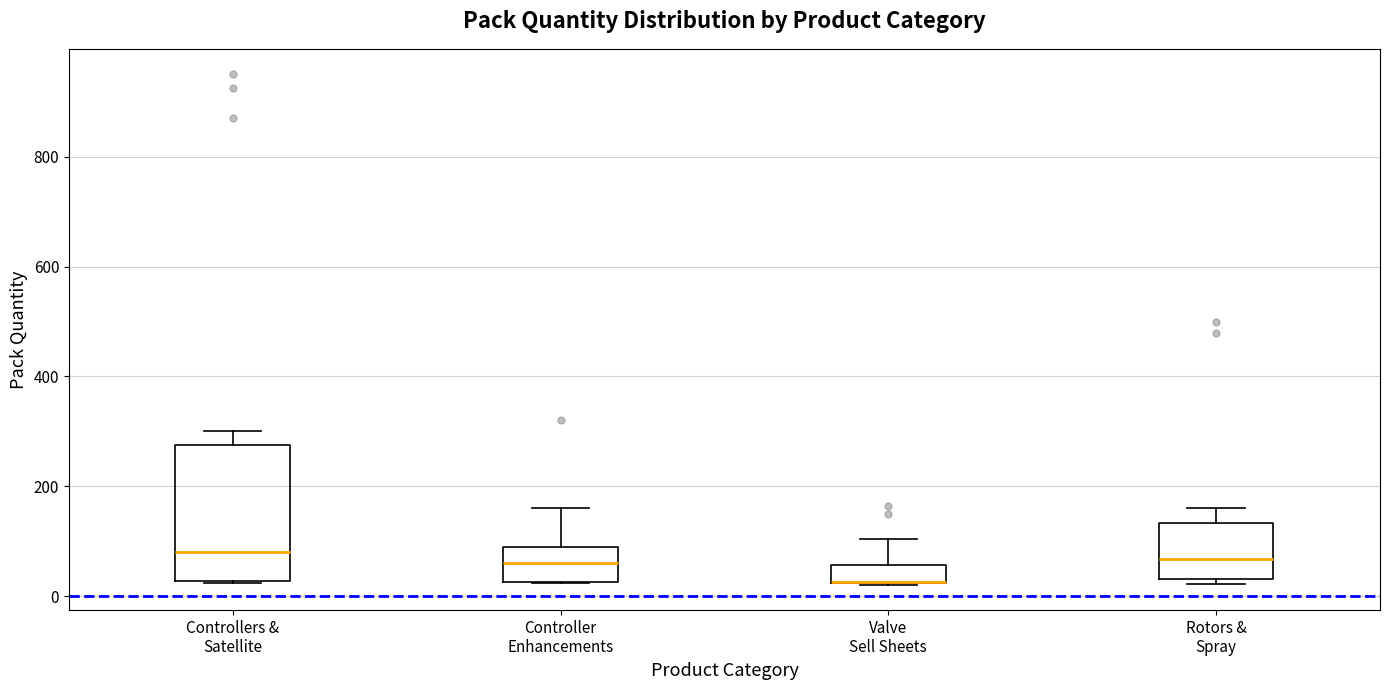

Which box is the tallest, from its lower edge to its upper edge?

Controllers & Satellite